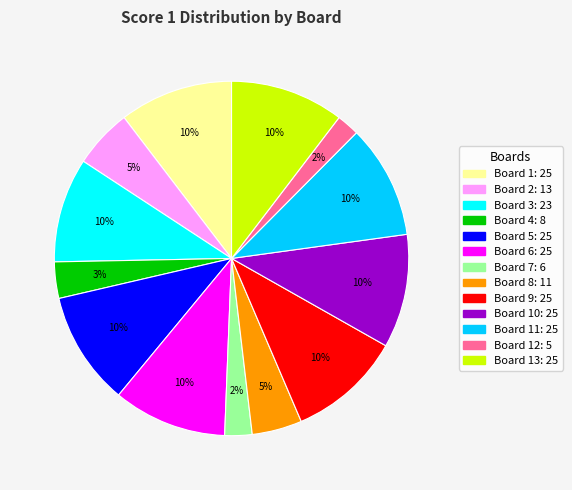

Does any single category account for the majority?

No